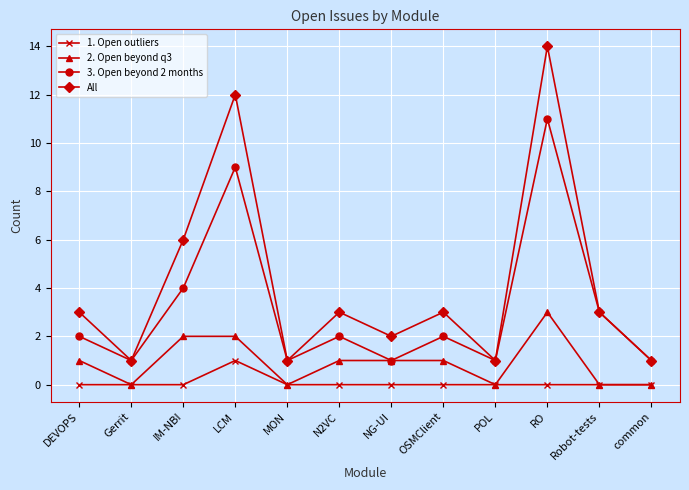

Which series has the largest range (max minus min)?

All